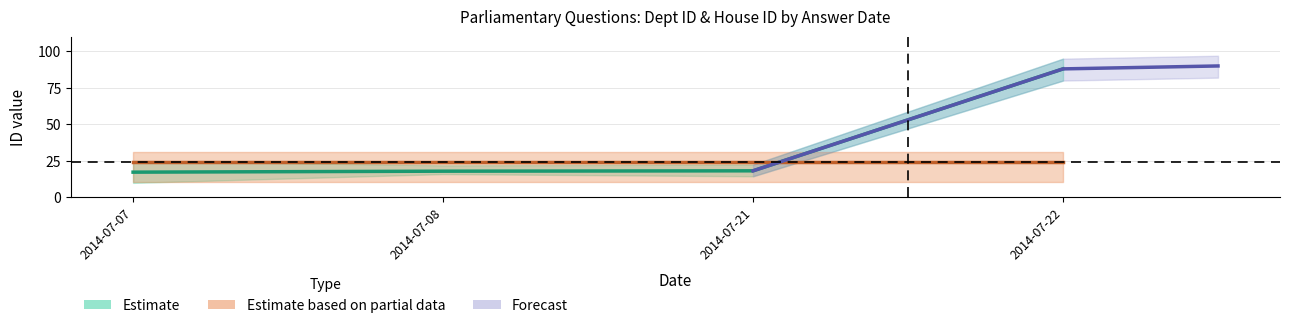

How many lines are shown in the chart?

2